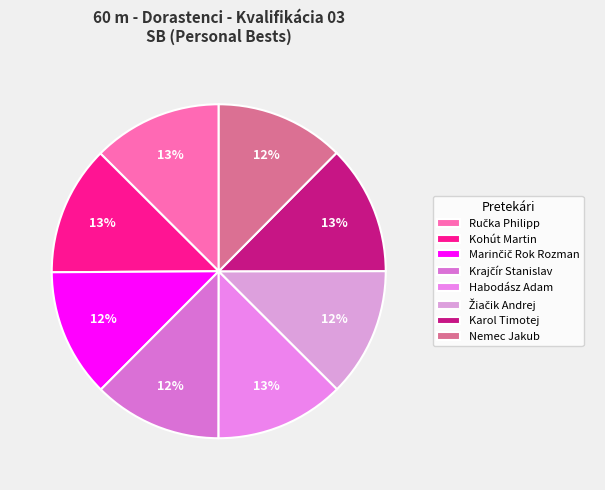

Count the number of slices in the pie.

8